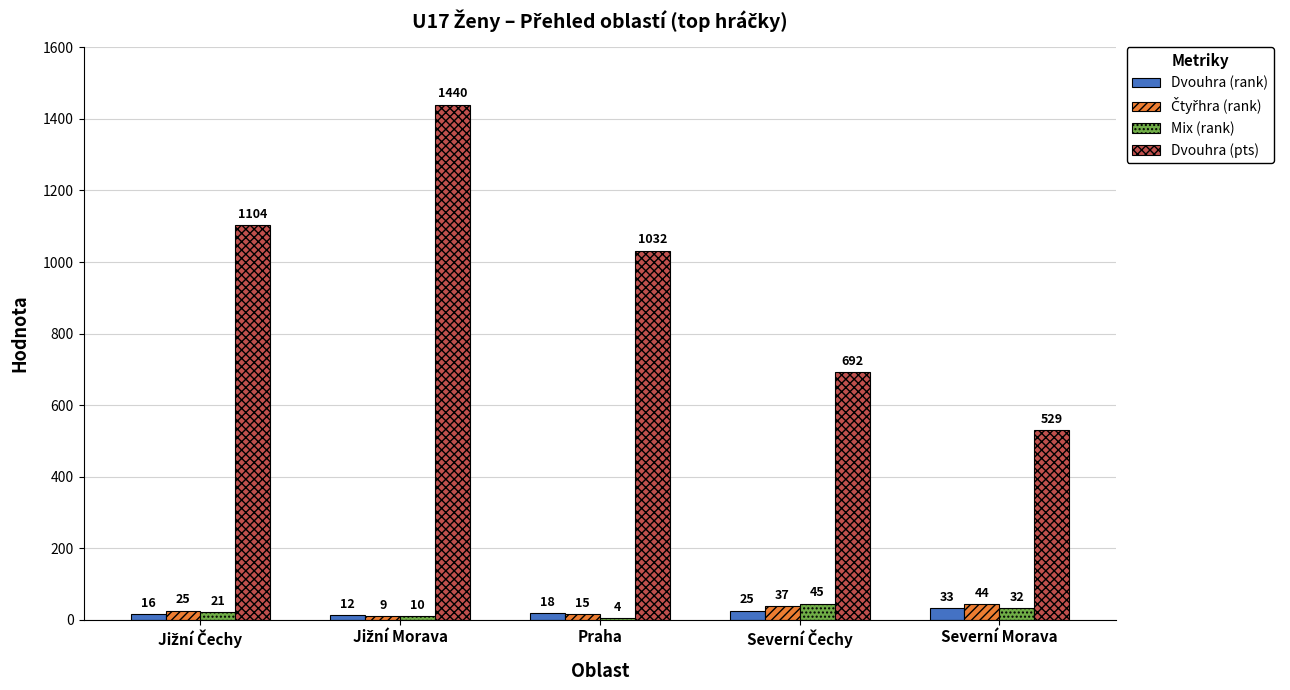

What is the greatest value displayed?

1440